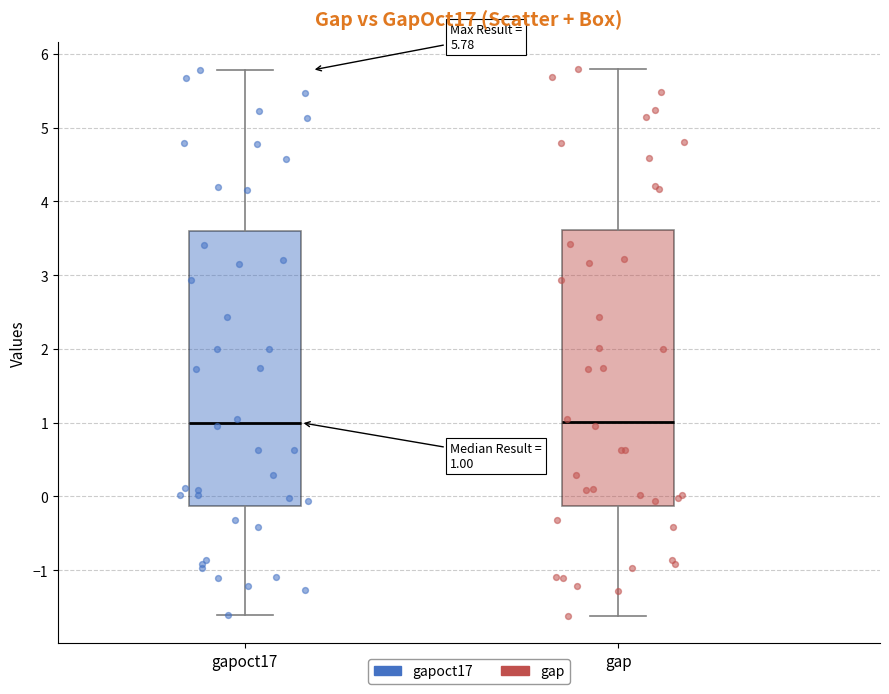

Which series has the widest spread of Y values?

gap